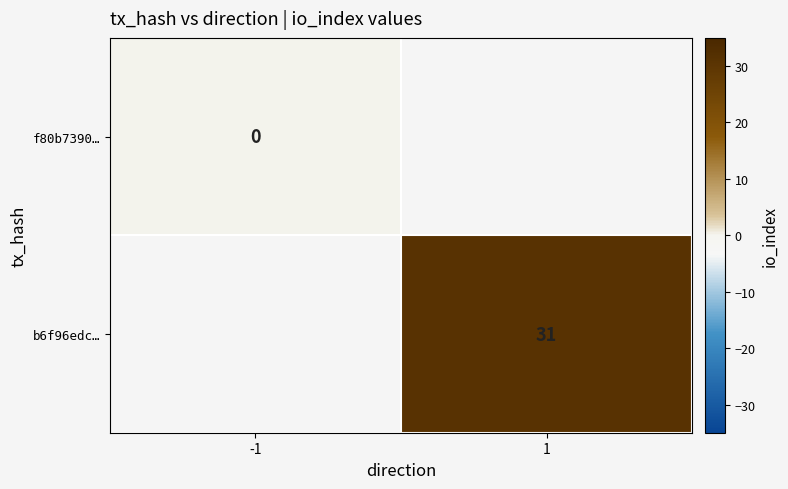

The value of b6f96edc… at 1 is 15. True or false?

False